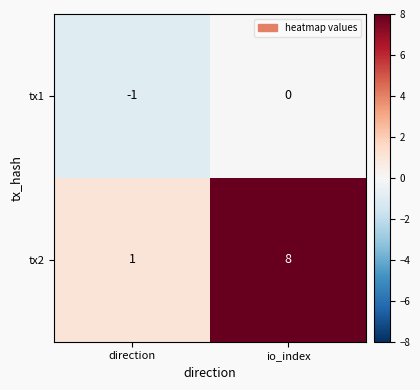

At which category is the sum across all series the highest?

io_index